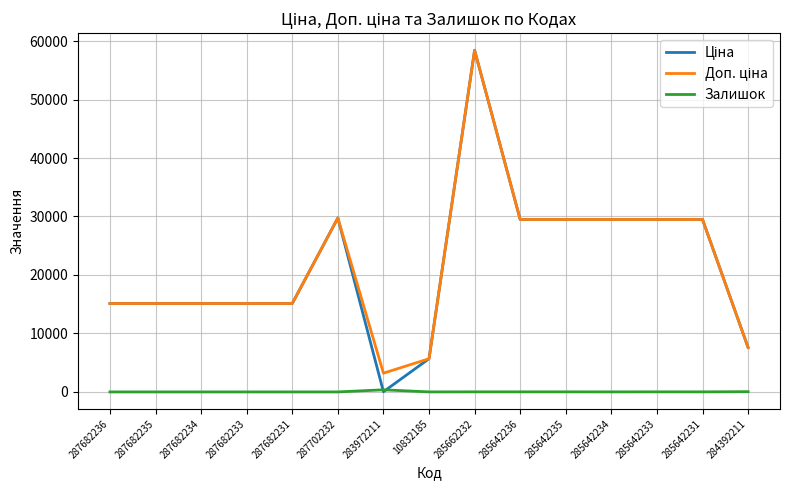

What is the difference between the highest and lowest values at 287682233?

15120.0